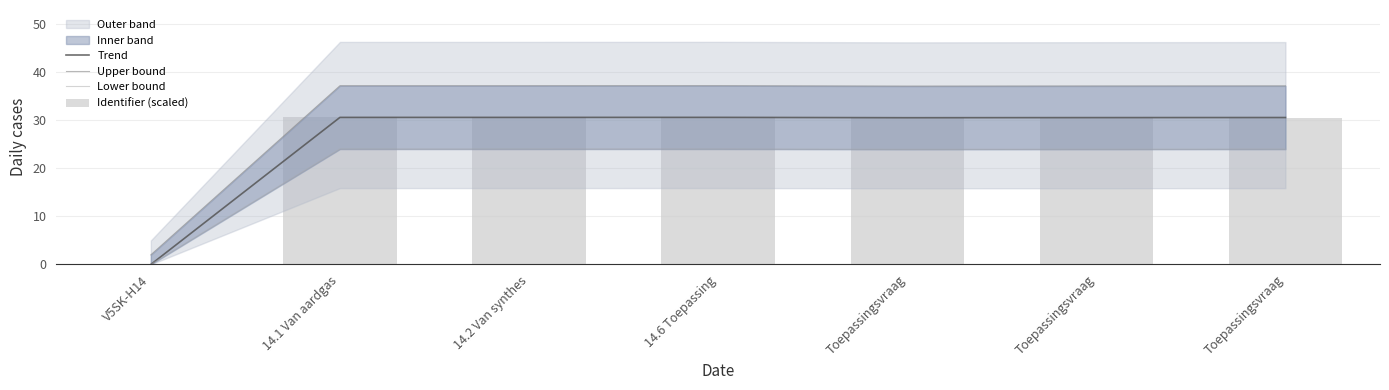

What is the sum of all Identifier (scaled) values?

183.6